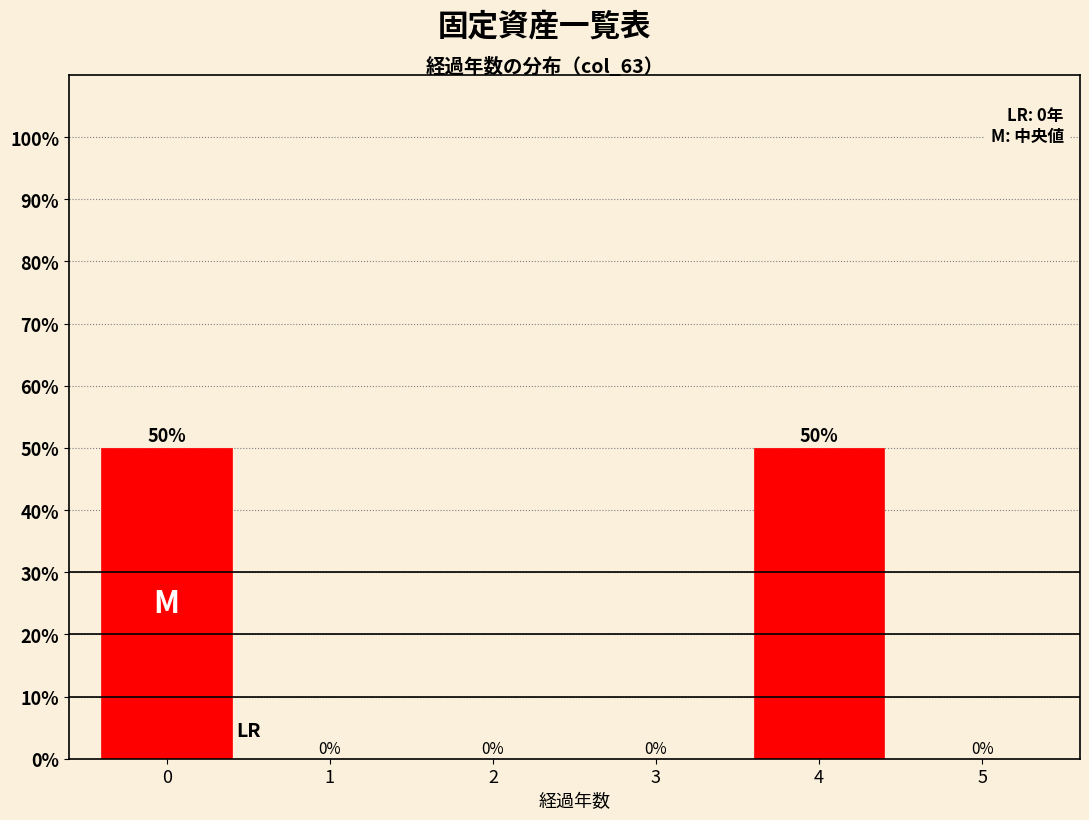

Reading left to right, what are all the values shown in this chart?

0=50	1=0	2=0	3=0	4=50	5=0